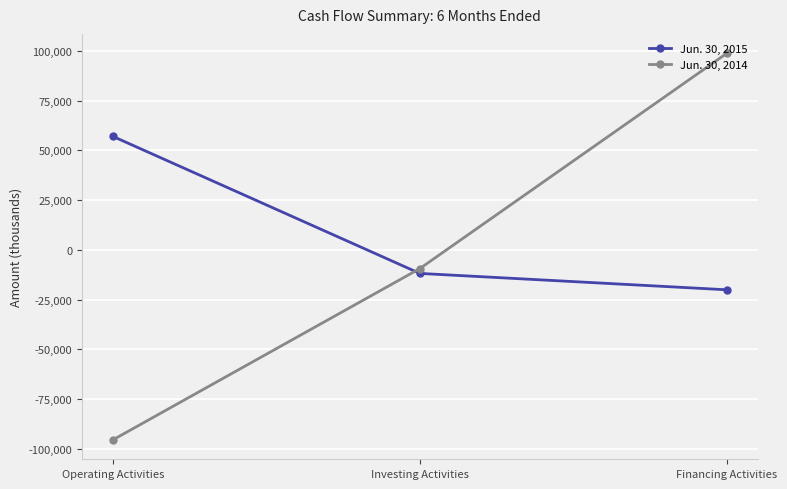

The Jun. 30, 2015 series shows -20046 at Financing Activities. True or false?

True